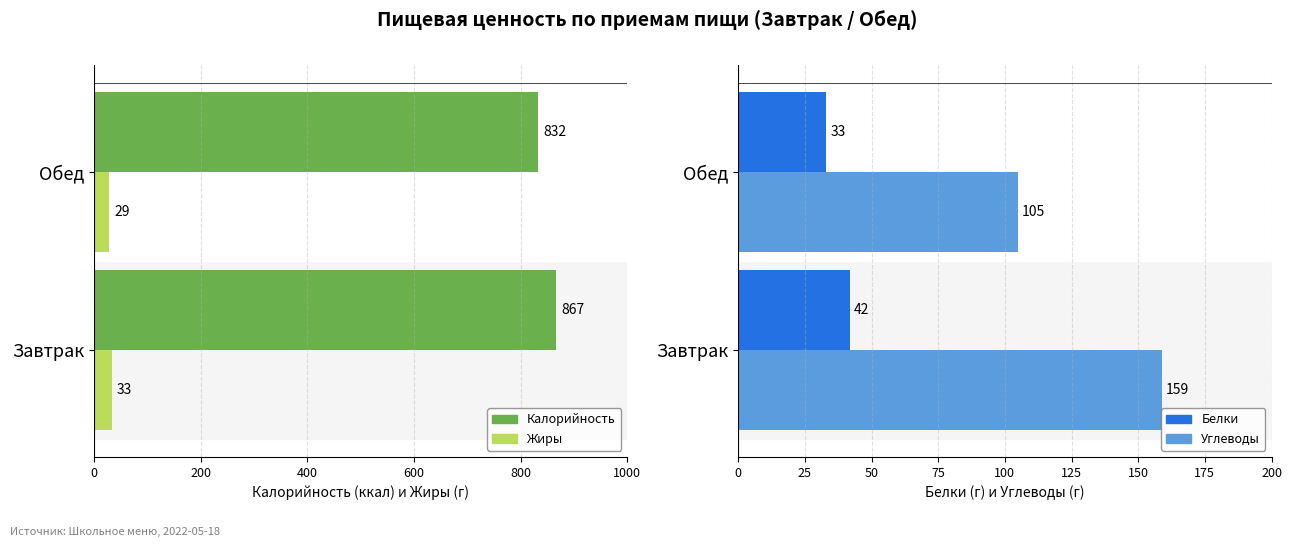

How many groups of bars are there?

2